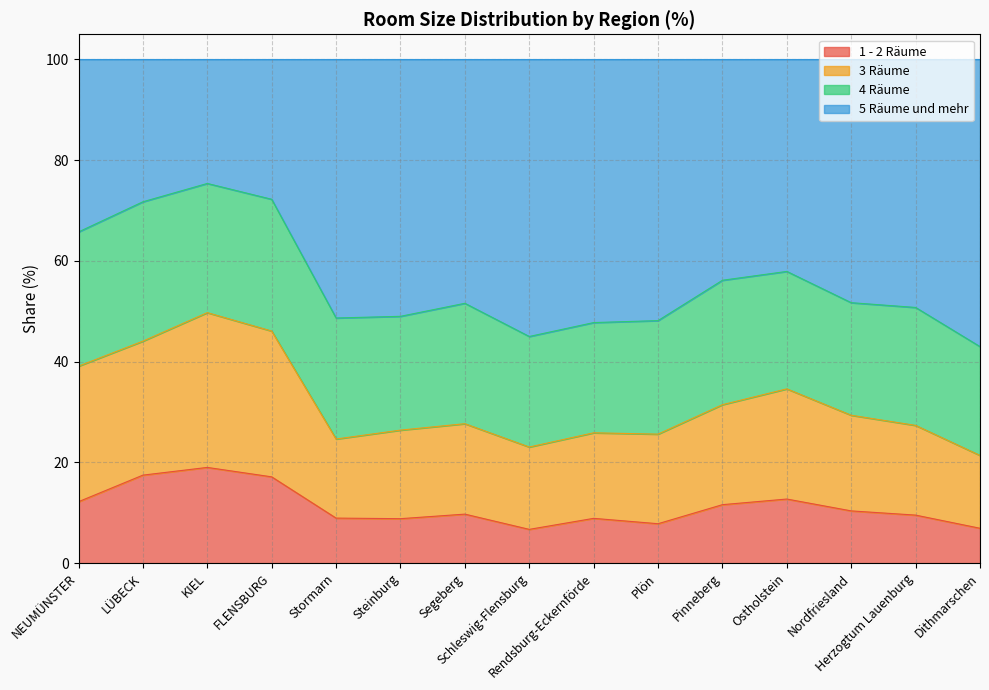

What is the highest value of the 1 - 2 Räume series?

19.0